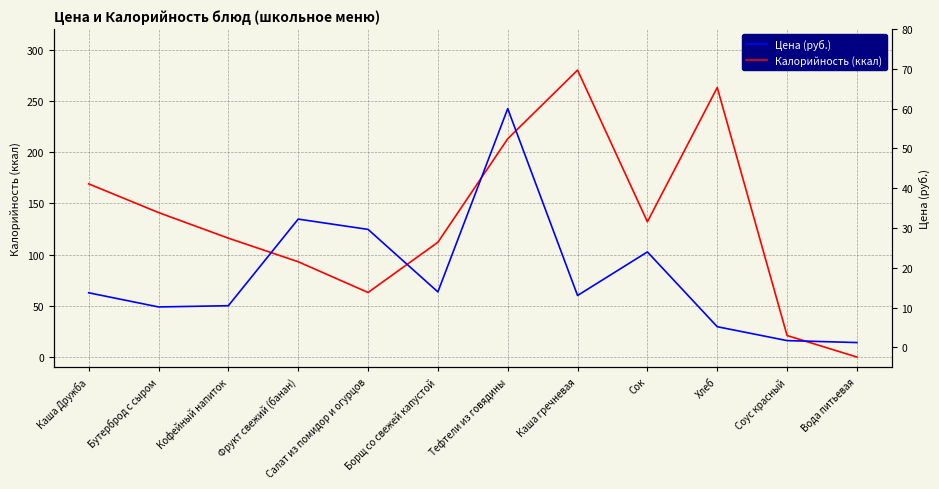

Is the value of Калорийность (ккал) at Салат из помидор и огурцов greater than the value of Цена (руб.) at Соус красный?

Yes